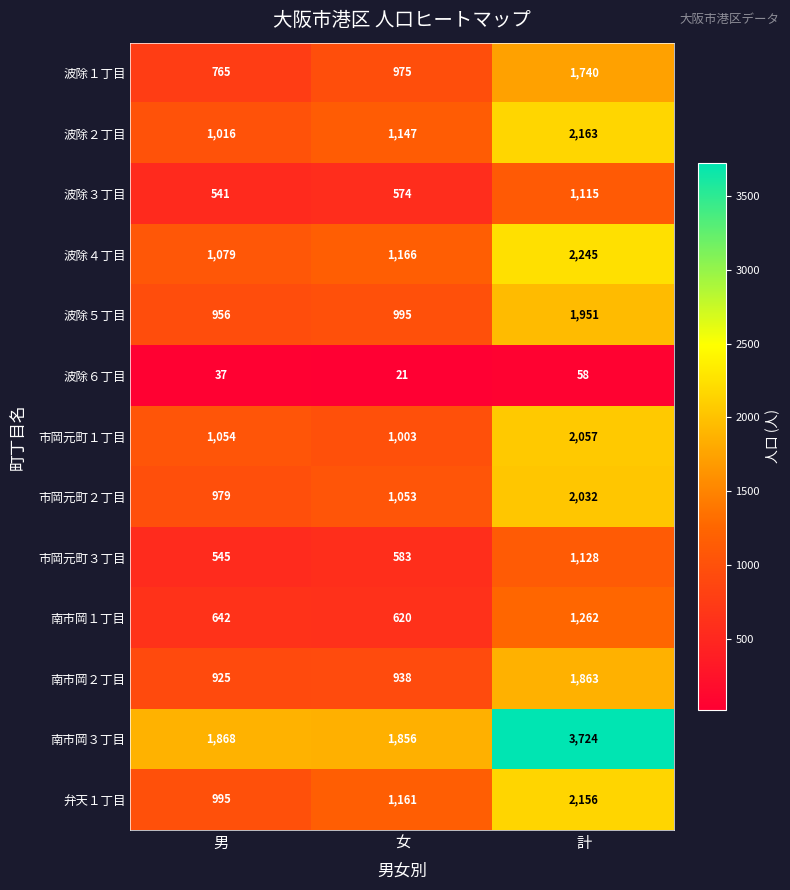

Rank the series at 女 from lowest to highest value.

波除６丁目, 波除３丁目, 市岡元町３丁目, 南市岡１丁目, 南市岡２丁目, 波除１丁目, 波除５丁目, 市岡元町１丁目, 市岡元町２丁目, 波除２丁目, 弁天１丁目, 波除４丁目, 南市岡３丁目